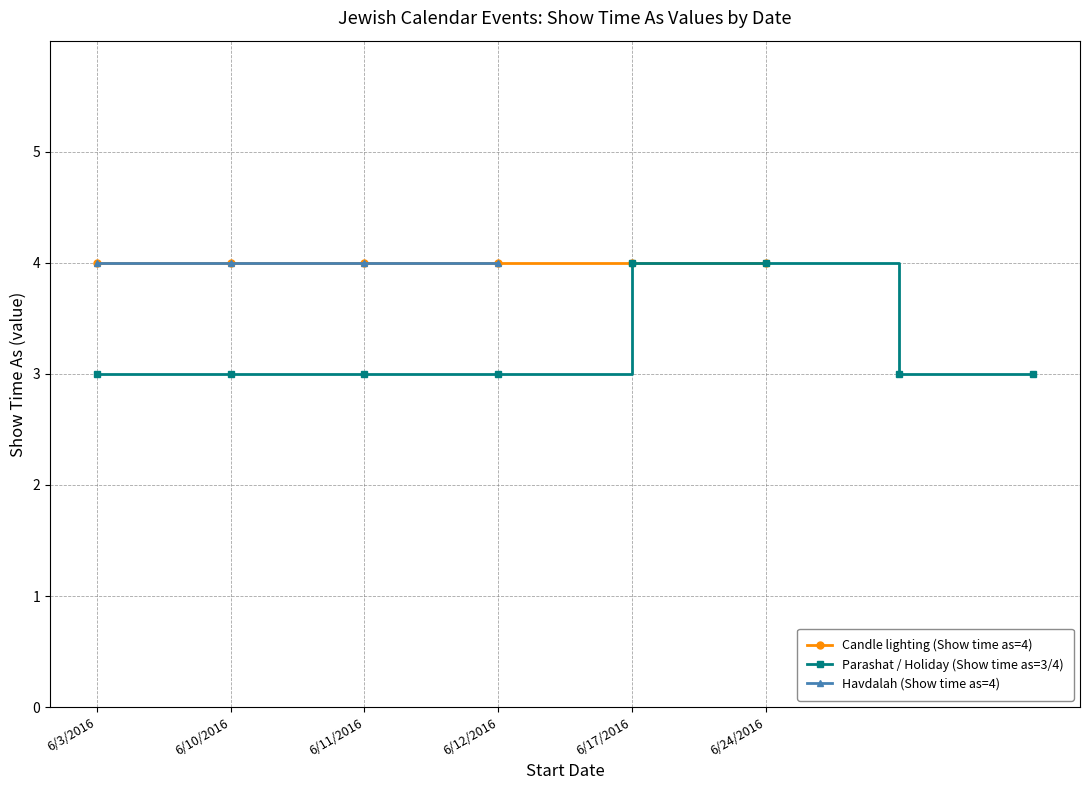

What is the label of the 1st point from the left?

6/3/2016